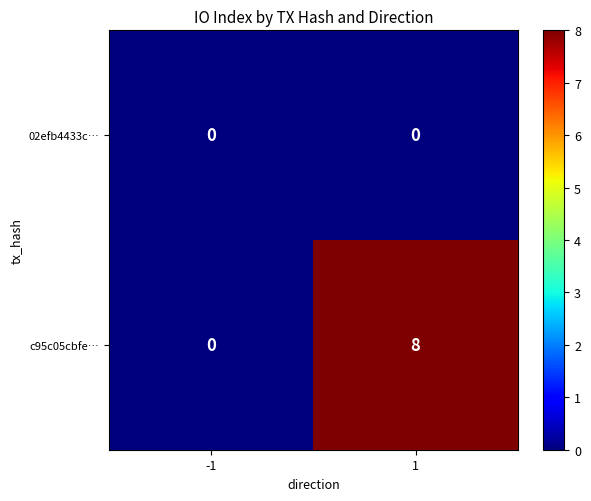

List the series in order of their peak value, lowest first.

02efb4433c…, c95c05cbfe…